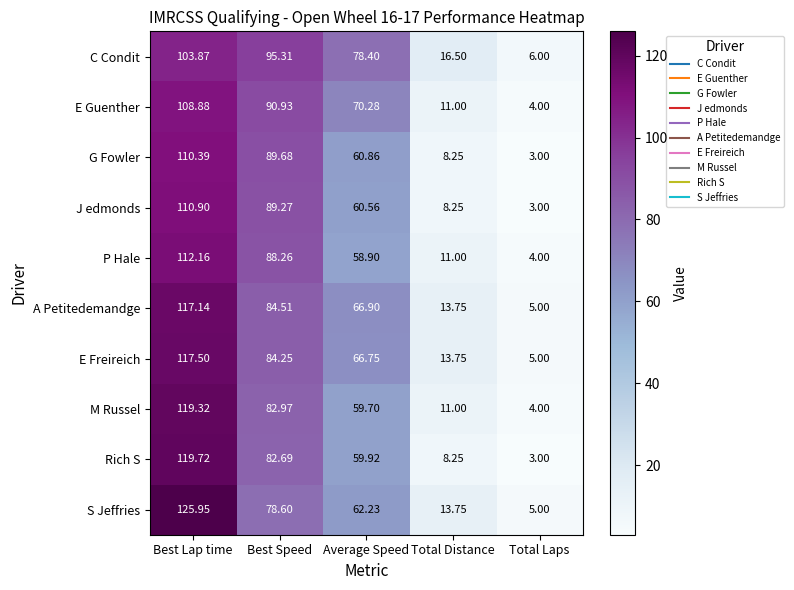

List the series in order of their peak value, highest first.

S Jeffries, Rich S, M Russel, E Freireich, A Petitedemandge, P Hale, J edmonds, G Fowler, E Guenther, C Condit